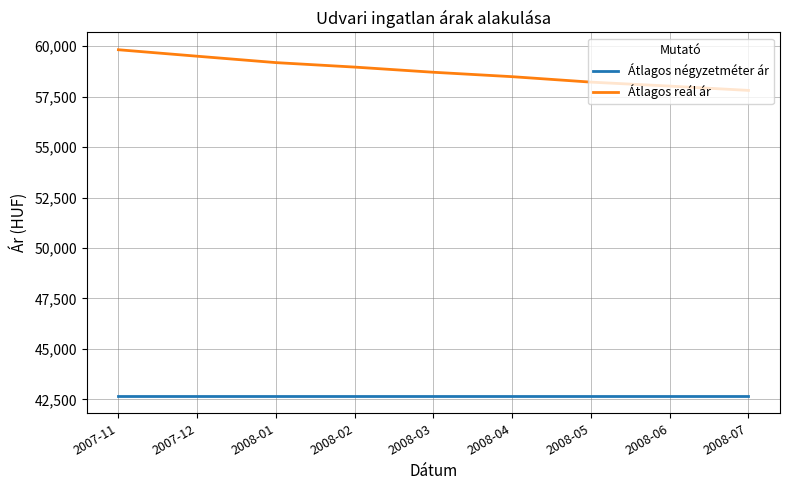

What is the total value across all series at 2008-01?

101850